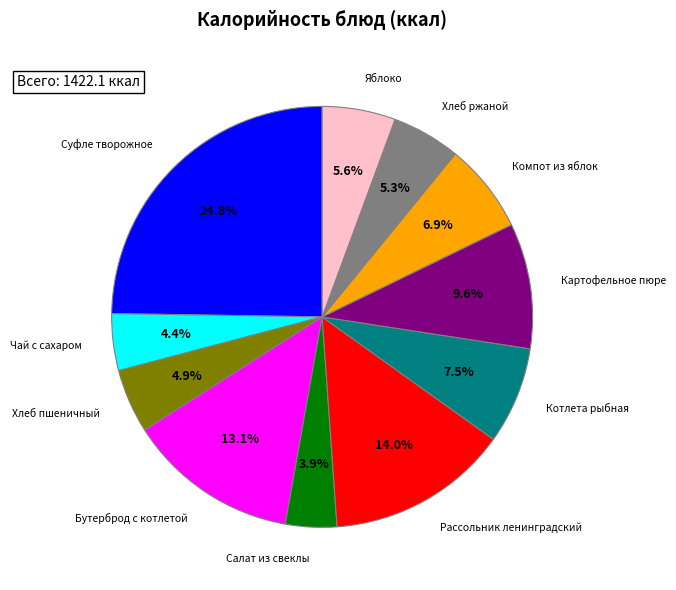

Is there a majority slice in this chart?

No